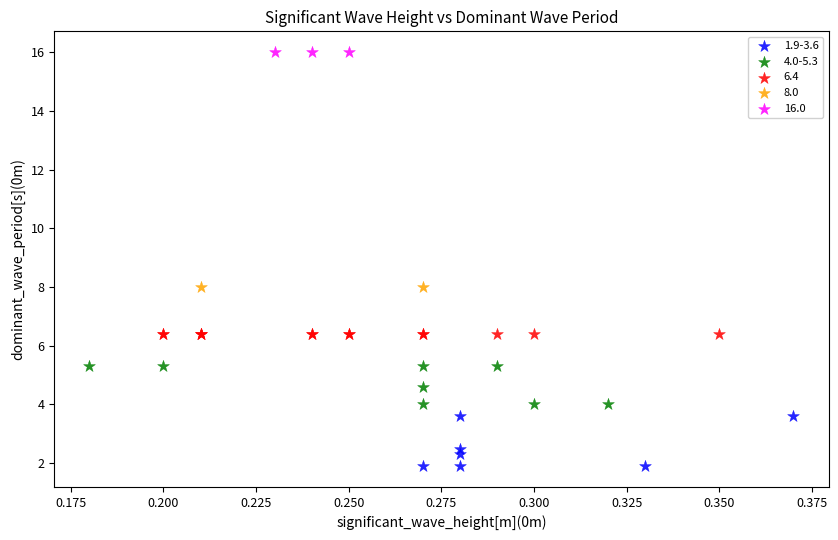

Which series contains the lowest Y value?

1.9-3.6